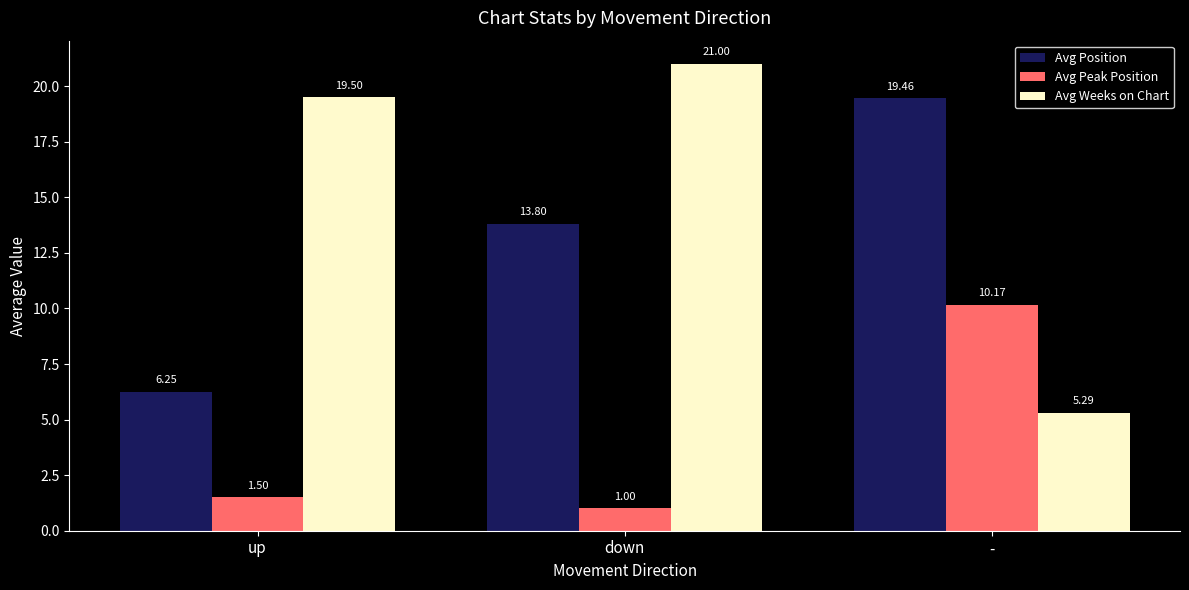

Count the number of categories in the chart.

3